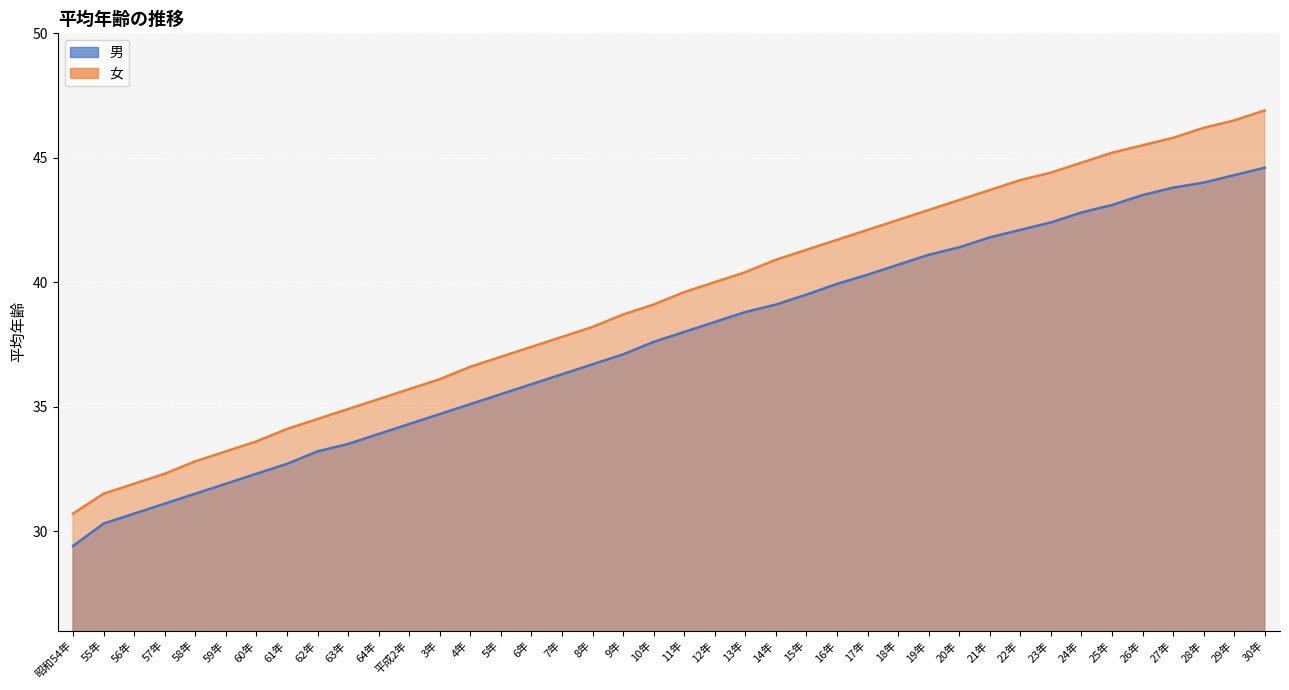

At which label does 男 first exceed 38?

12年